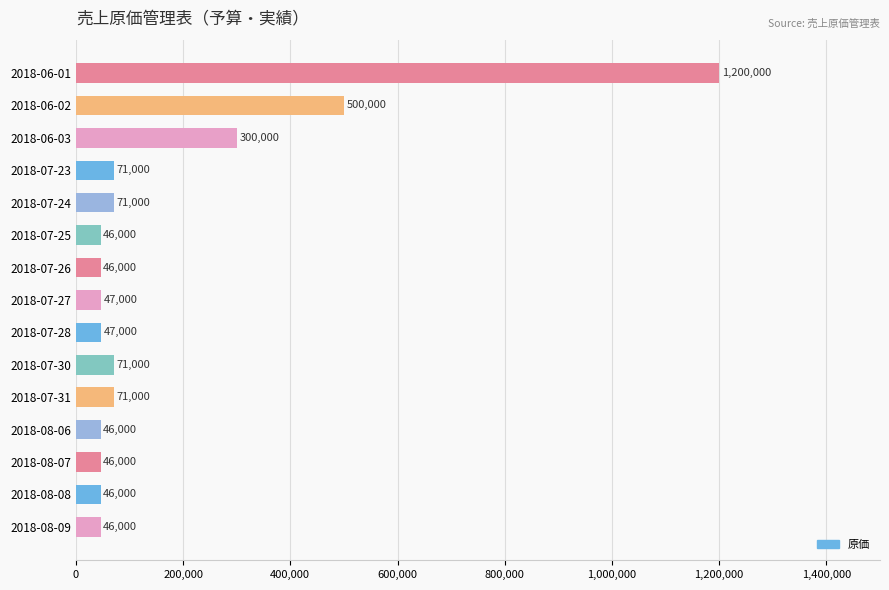

What is the sum of all values?

2654000